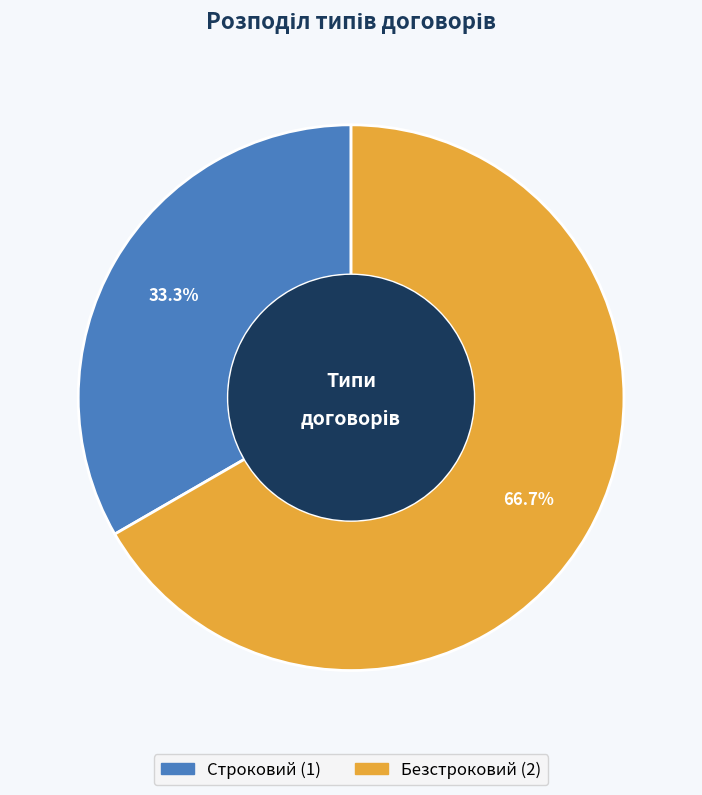

To the nearest percent, what is the average slice percentage?

50%